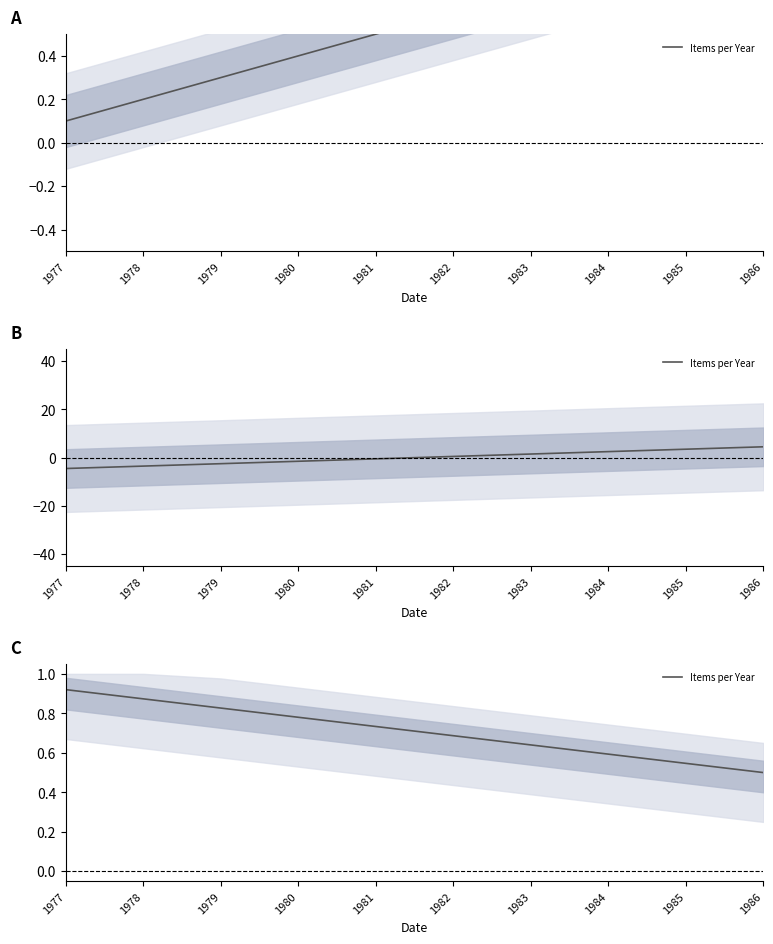

Does the chart have visible grid lines?

No